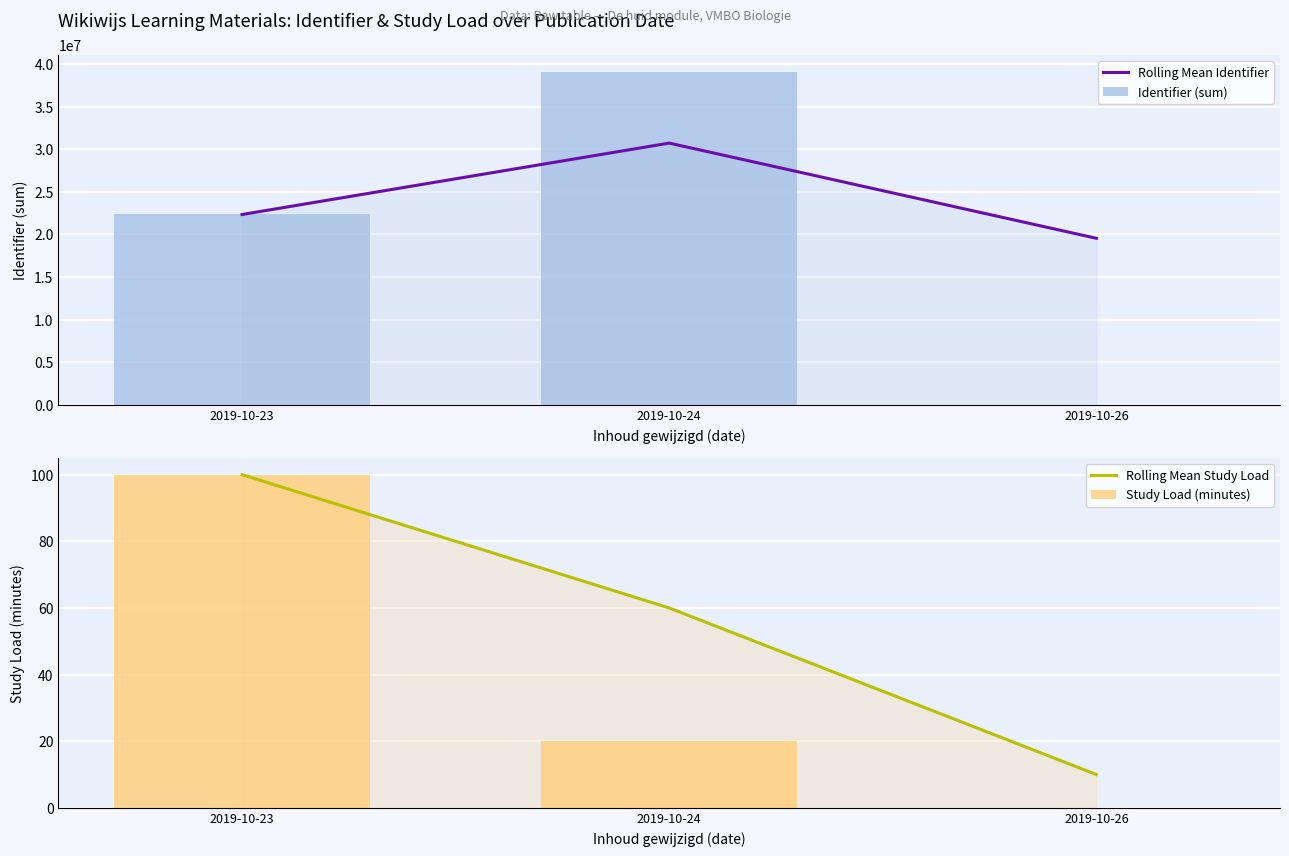

What is the maximum value shown in the chart?

39100070